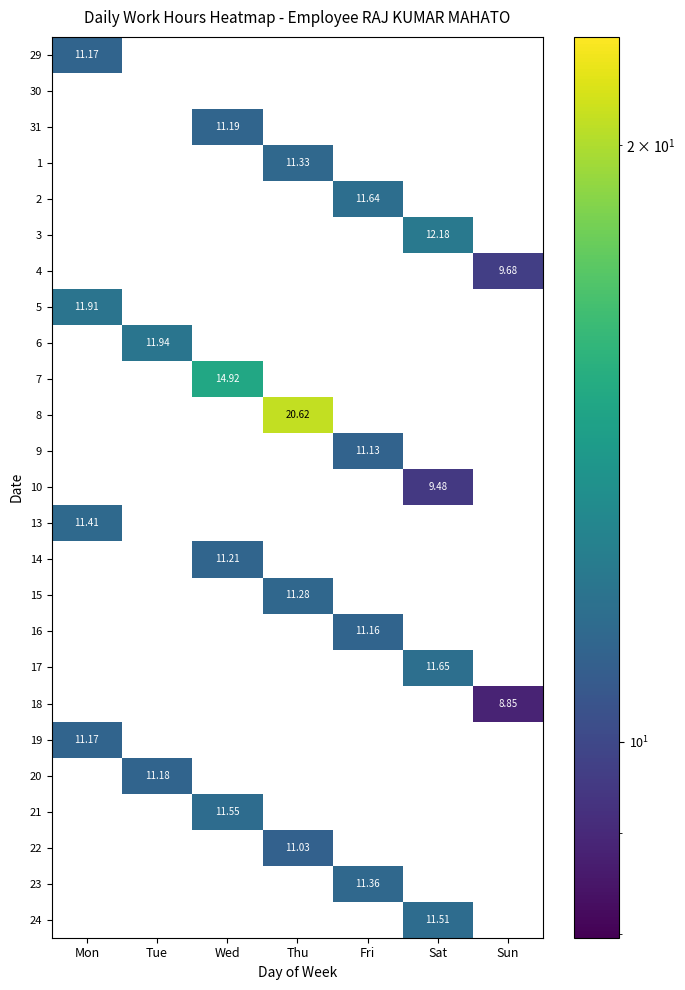

Which has a higher value, Sat or Fri?

Fri